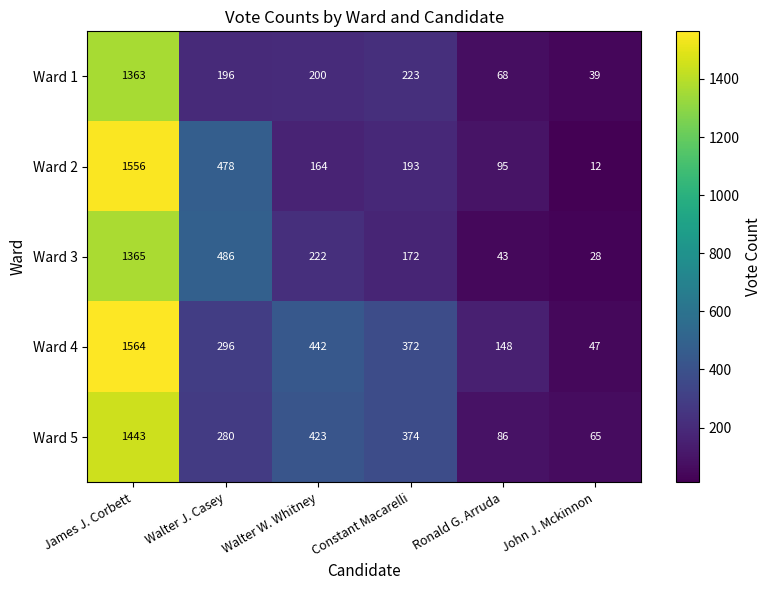

At which label is Ward 1 closest to 701?

Constant Macarelli